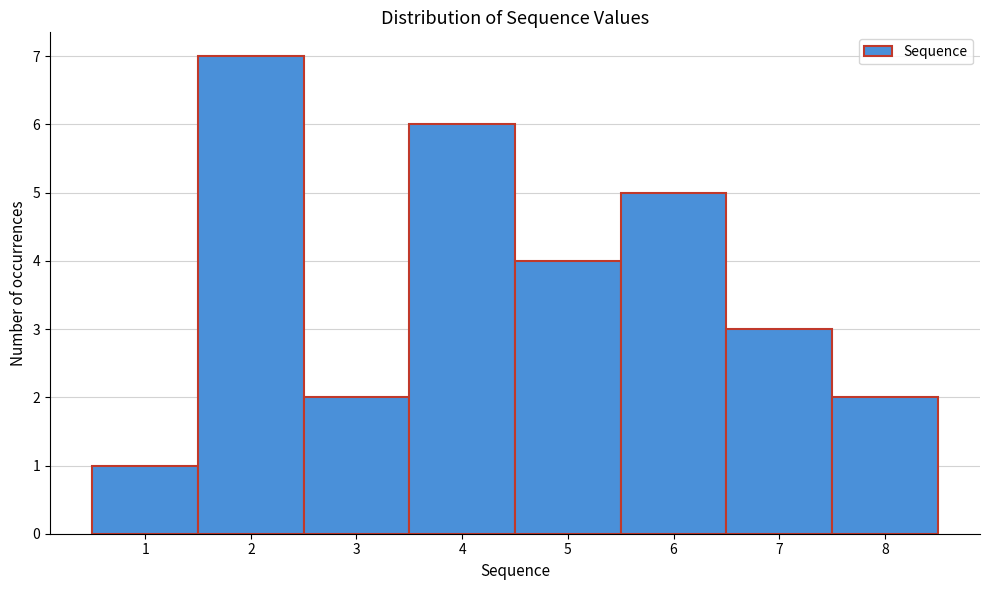

Reading left to right, transcribe this chart: for each bar, give the range it covers on the x-axis and its height. The values are not printed on the chart, so give them approximately, as read against the axis.

0.5 to 1.5: 1
1.5 to 2.5: 7
2.5 to 3.5: 2
3.5 to 4.5: 6
4.5 to 5.5: 4
5.5 to 6.5: 5
6.5 to 7.5: 3
7.5 to 8.5: 2